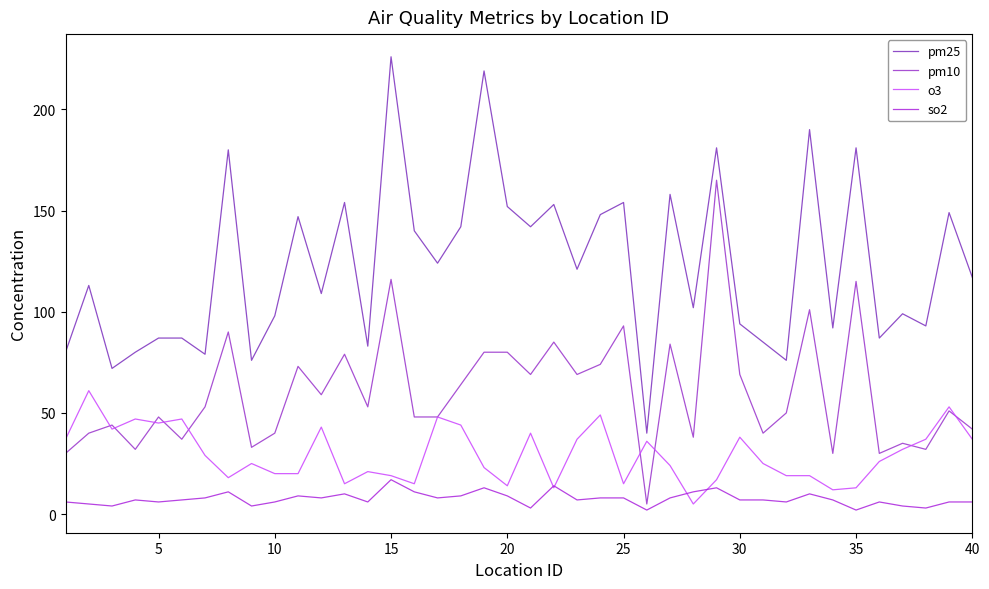

How many lines are shown in the chart?

4